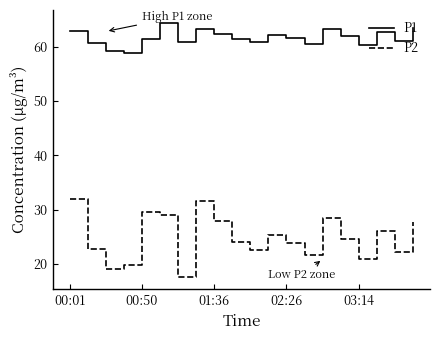

What is the difference between the maximum and minimum values in the P2 series?

14.2